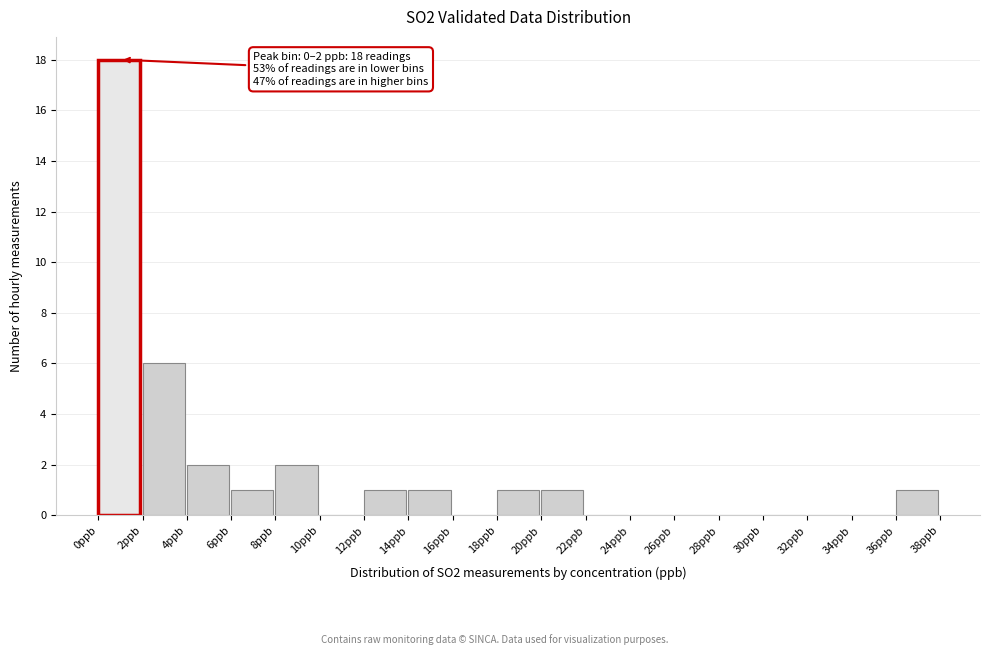

Which range on the x-axis has the tallest bar?

0 to 2